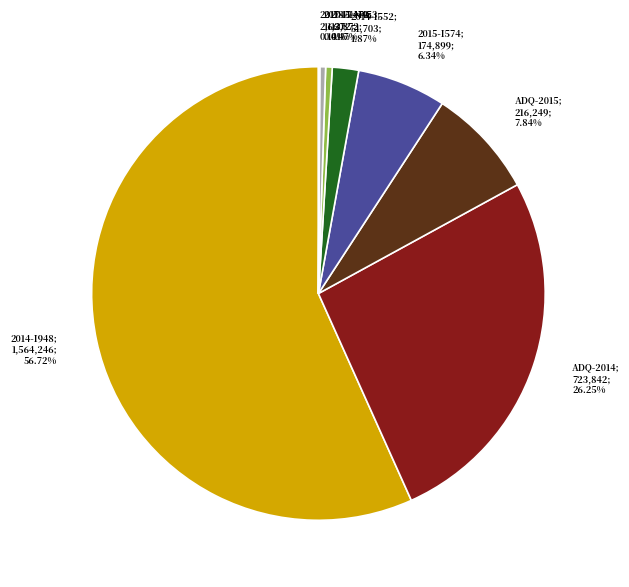

To the nearest percent, what is the difference between the largest and smallest slice percentages?

57%